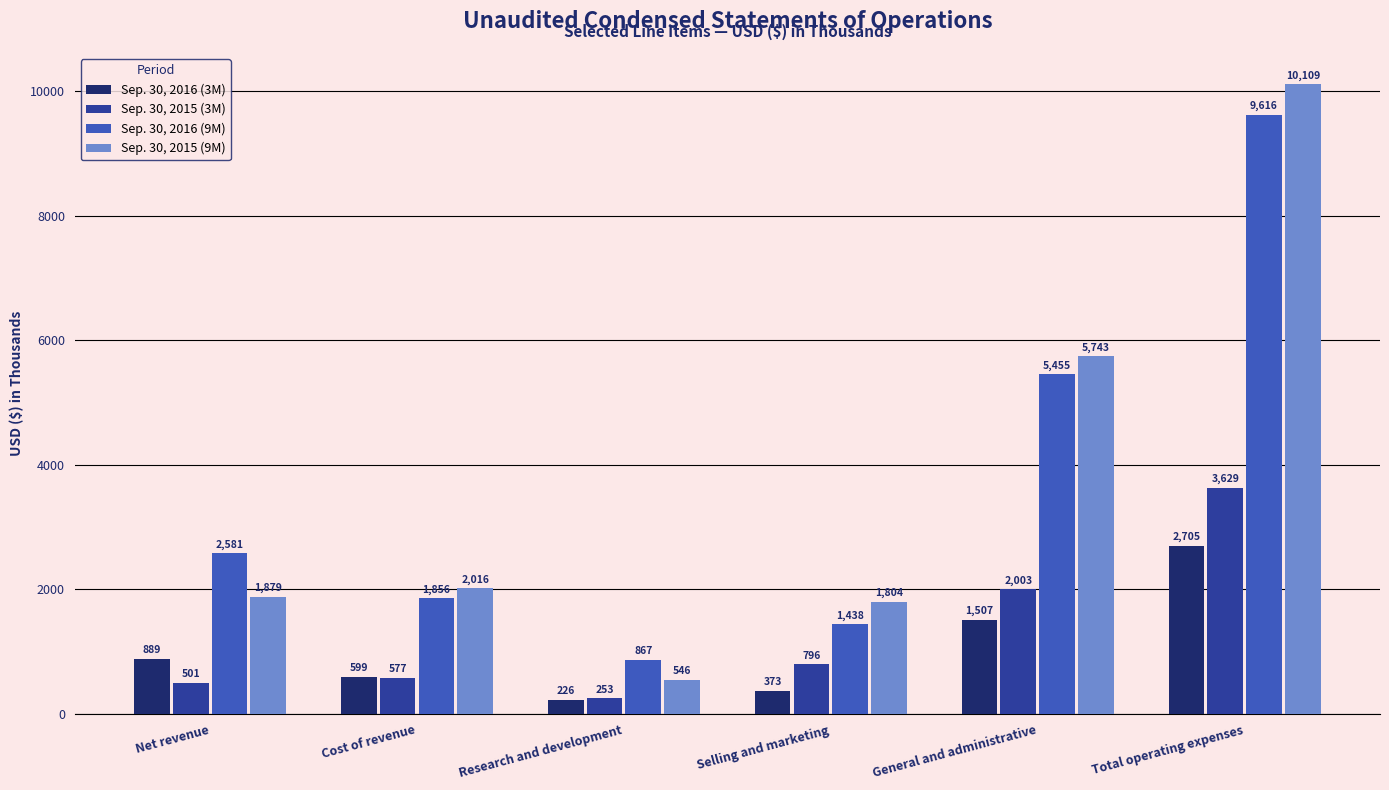

Reading right to left, list all the values displayed in this chart.

Sep. 30, 2016 (3M): 2705	1507	373	226	599	889
Sep. 30, 2015 (3M): 3629	2003	796	253	577	501
Sep. 30, 2016 (9M): 9616	5455	1438	867	1856	2581
Sep. 30, 2015 (9M): 10109	5743	1804	546	2016	1879